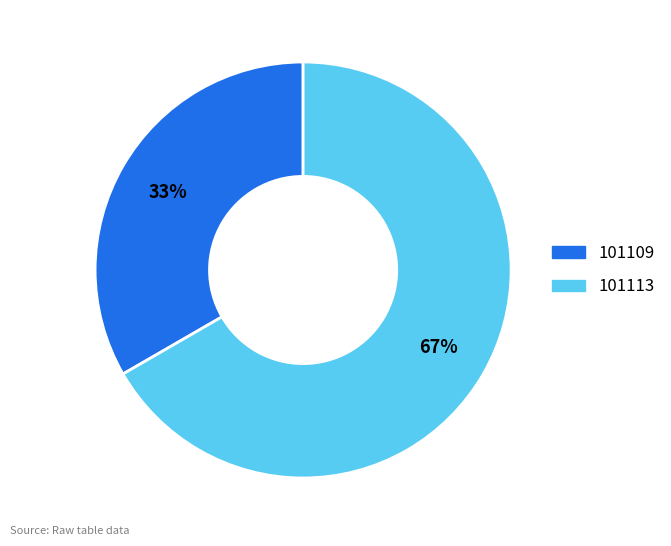

Rank the categories by value from lowest to highest.

101109, 101113